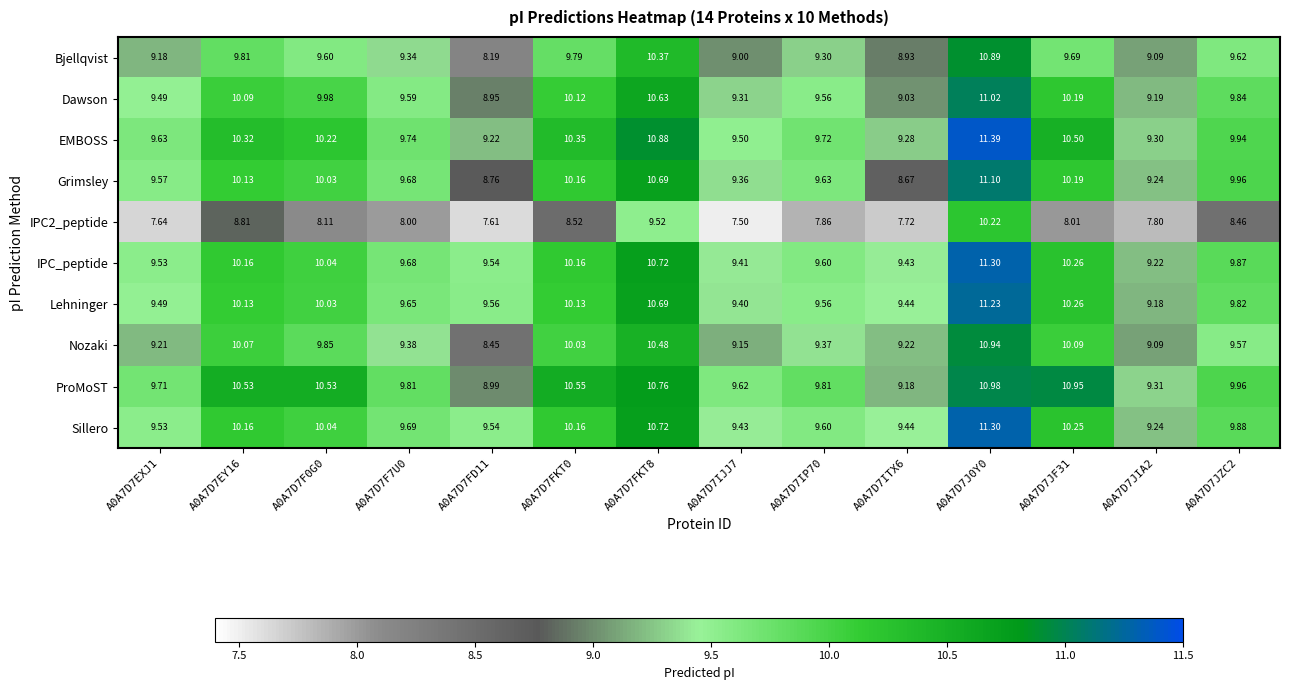

Which series has the largest total across all categories?

ProMoST